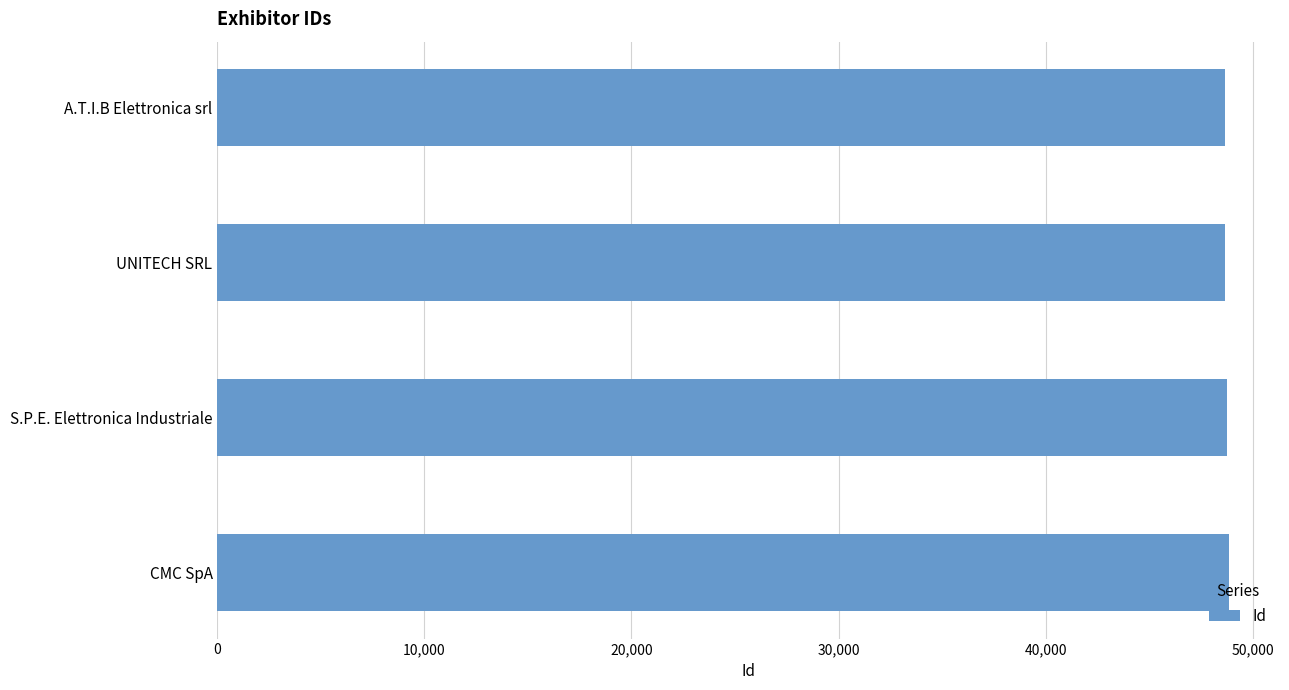

What is the label of the 3rd bar from the bottom?

UNITECH SRL